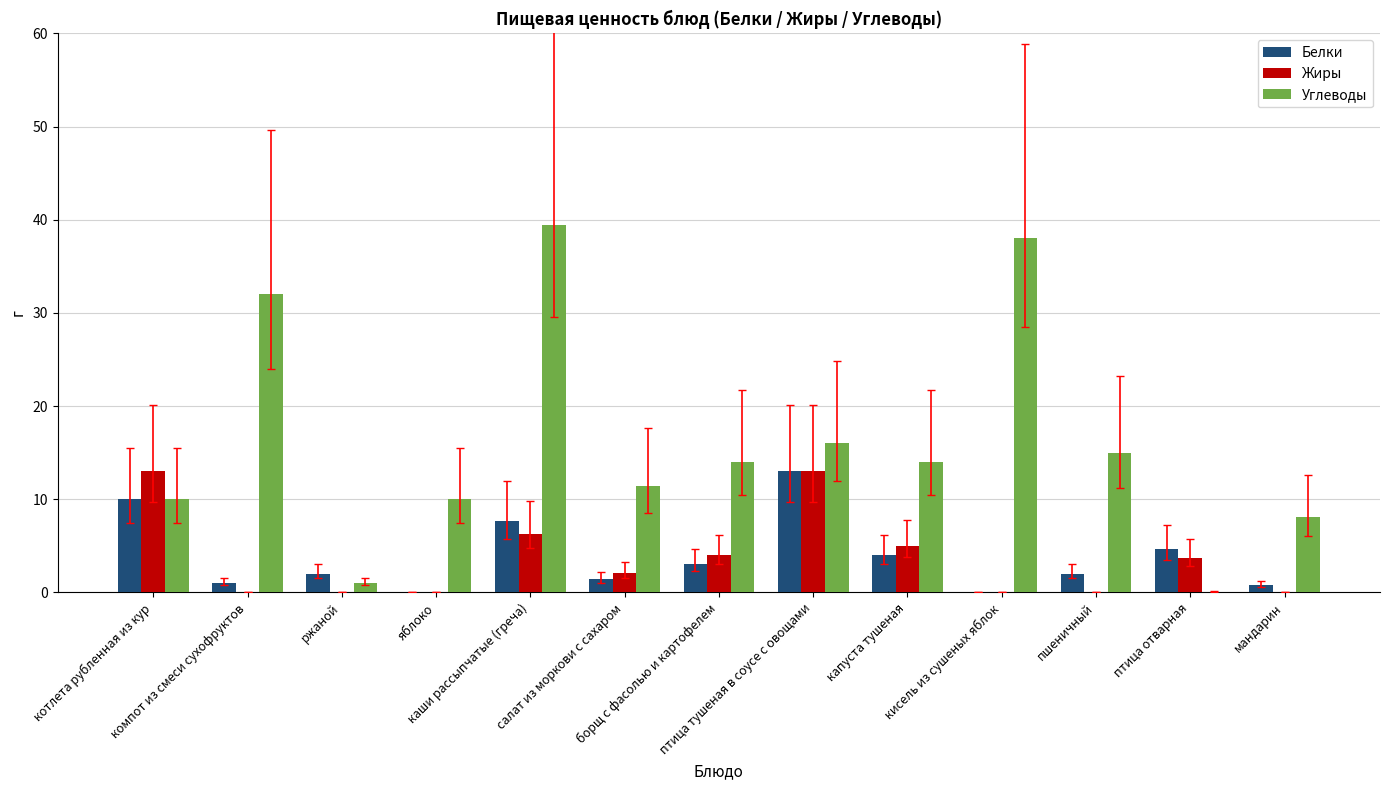

Is it true that Белки equals 7.1 at птица отварная?

False